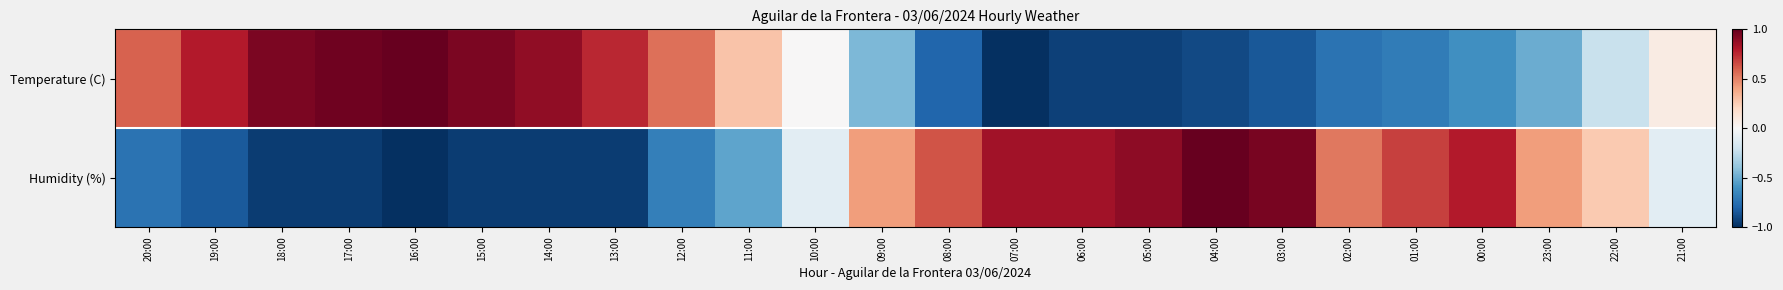

List the series in order of their peak value, highest first.

Temperature (C), Humidity (%)